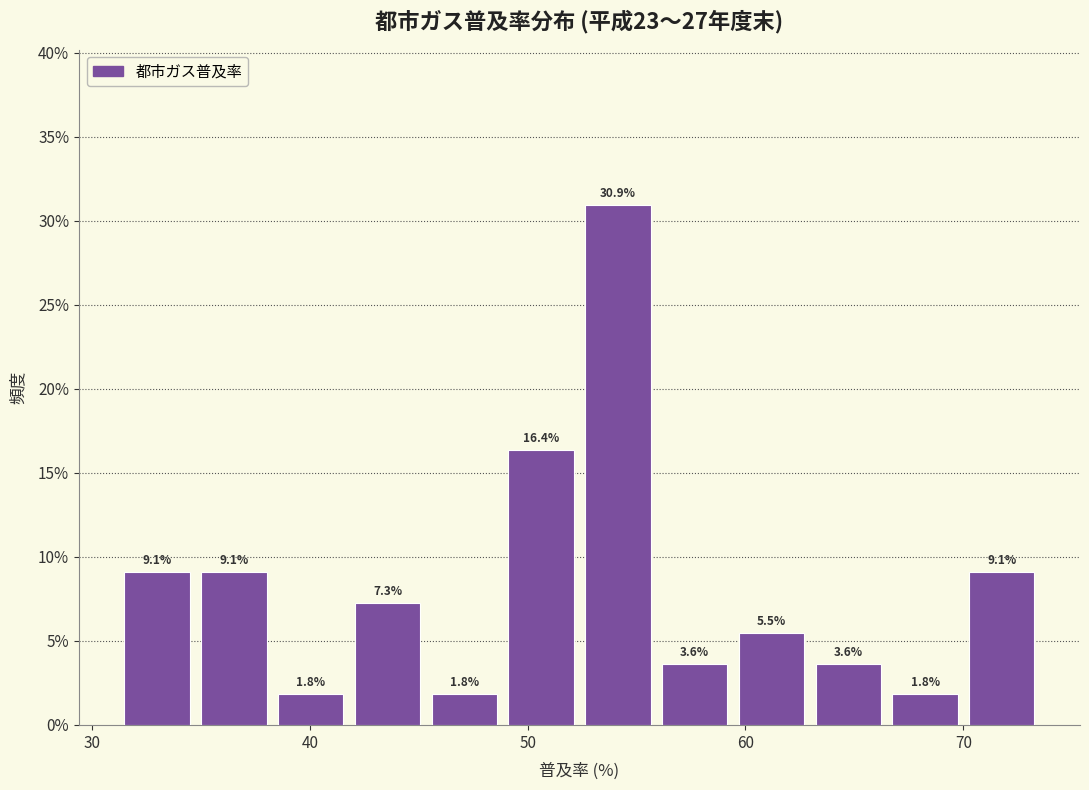

Read against the x-axis, roughly where is the centre of the tallest bar?

54